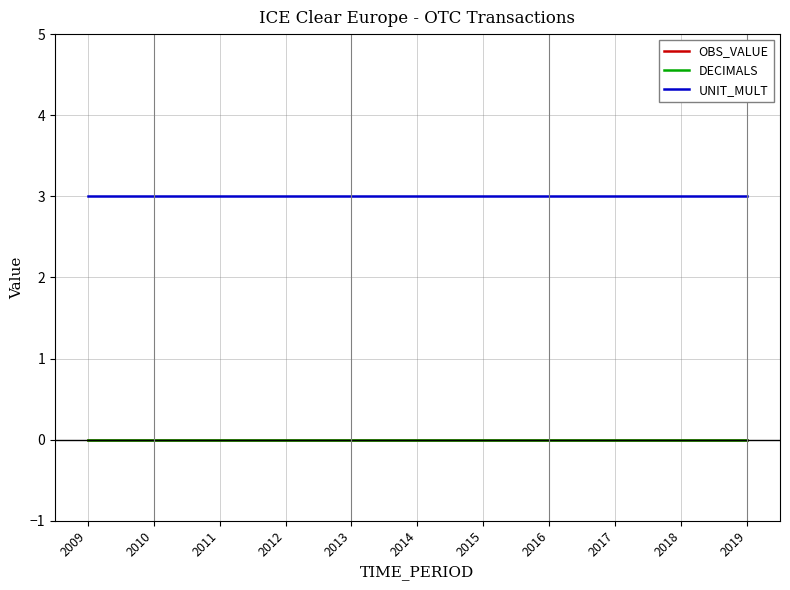

True or false: UNIT_MULT has a value of 3 at 2016.

True